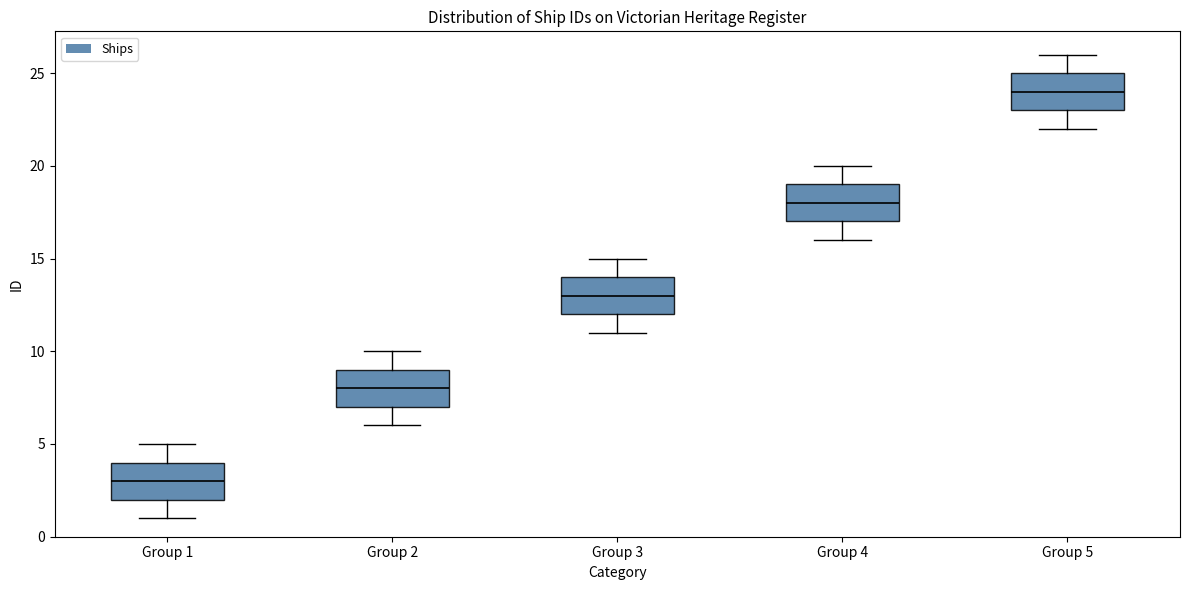

Reading left to right, read every box against the y-axis: the position of its median line, the range the box covers, and the ends of its whiskers. The values are not printed on the chart, so give them approximately, as read against the axis.

Group 1: median 3, box 2 to 4, whiskers 1 to 5
Group 2: median 8, box 7 to 9, whiskers 6 to 10
Group 3: median 13, box 12 to 14, whiskers 11 to 15
Group 4: median 18, box 17 to 19, whiskers 16 to 20
Group 5: median 24, box 23 to 25, whiskers 22 to 26